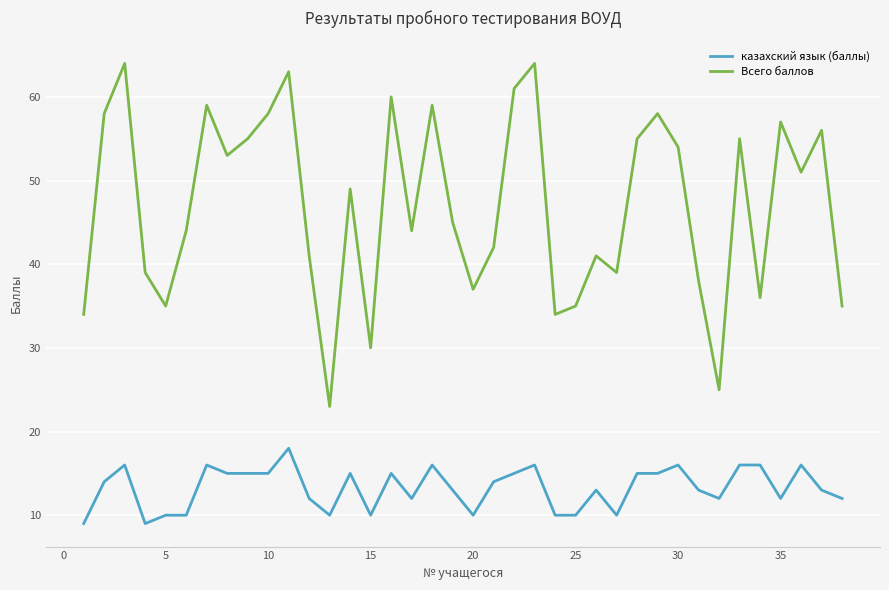

Which series has the largest total across all categories?

Всего баллов